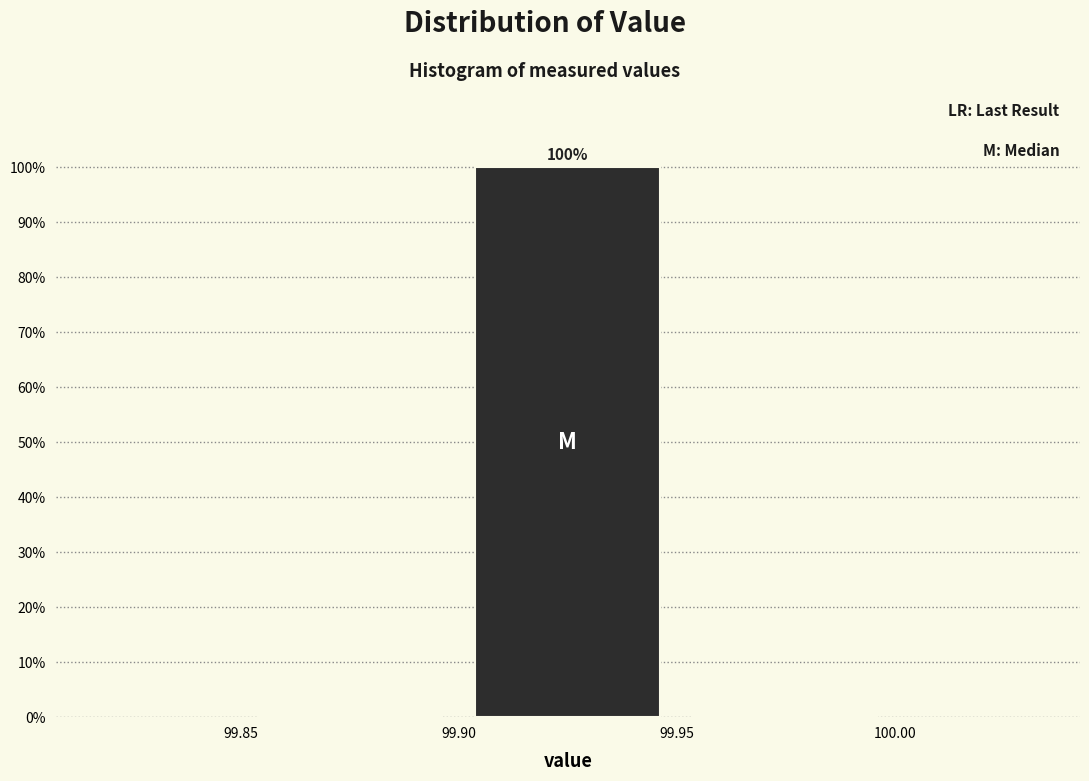

Over which range of the x-axis is the bar tallest?

99.90 to 99.95